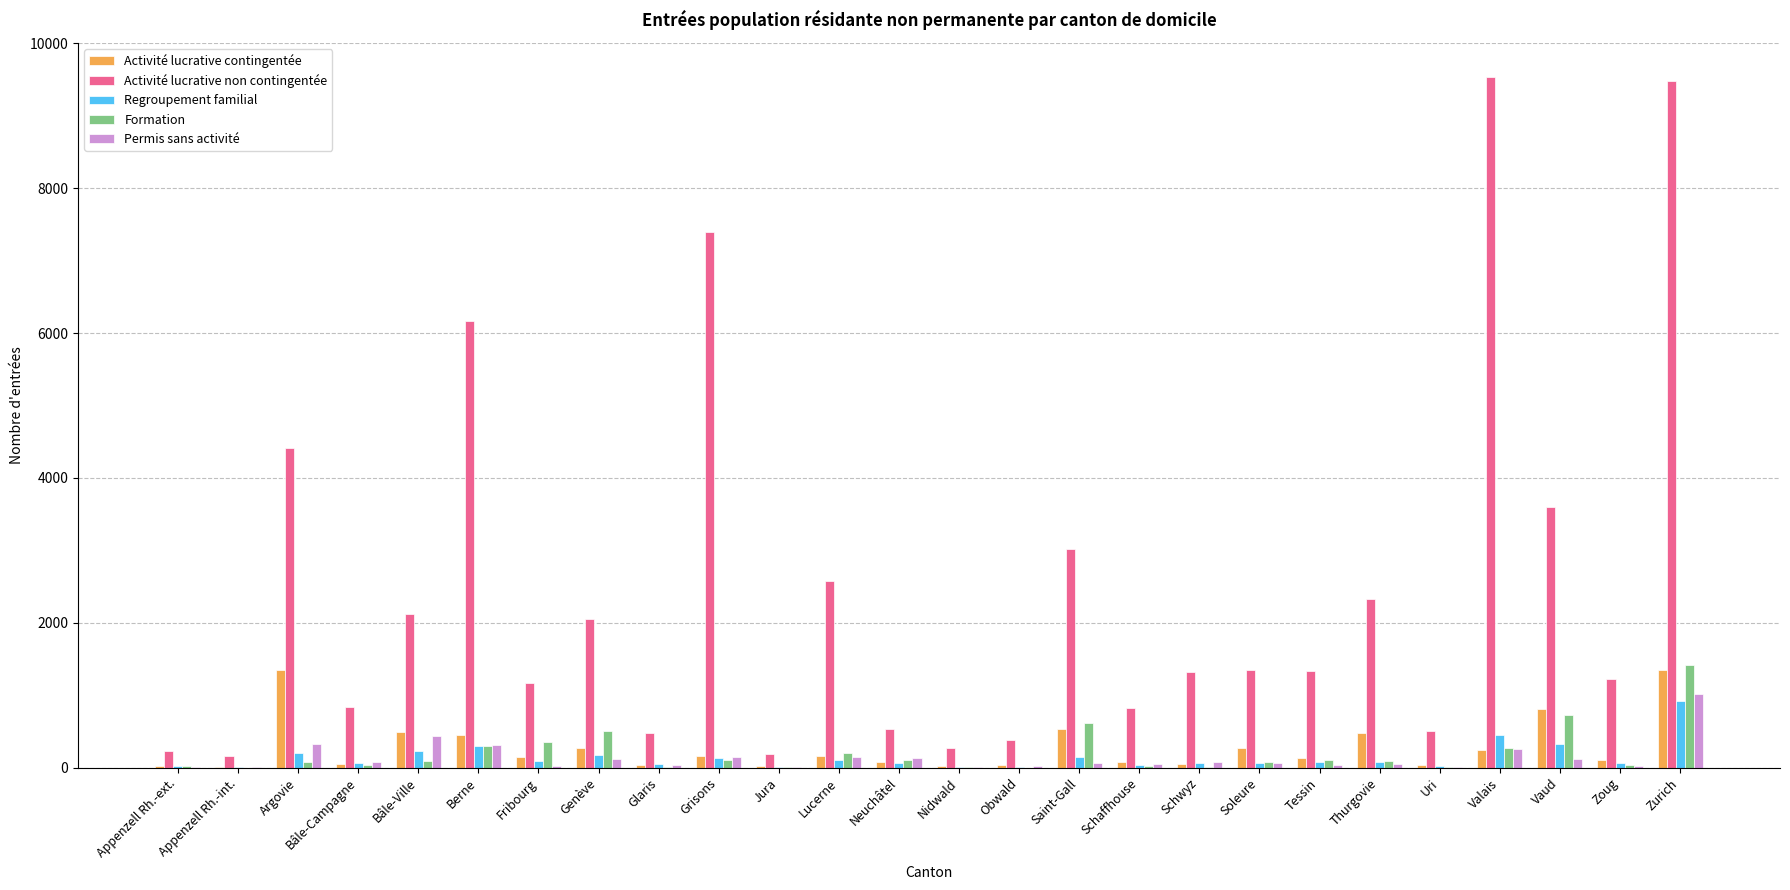

Which series has the largest range (max minus min)?

Activité lucrative non contingentée